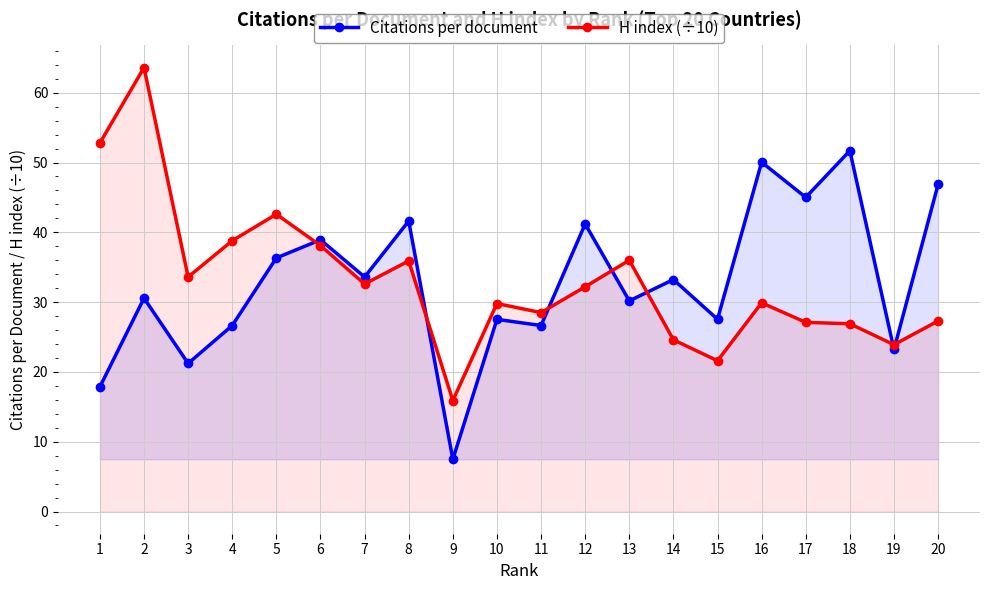

What is the difference between the Citations per document values at 15 and 13?

2.6